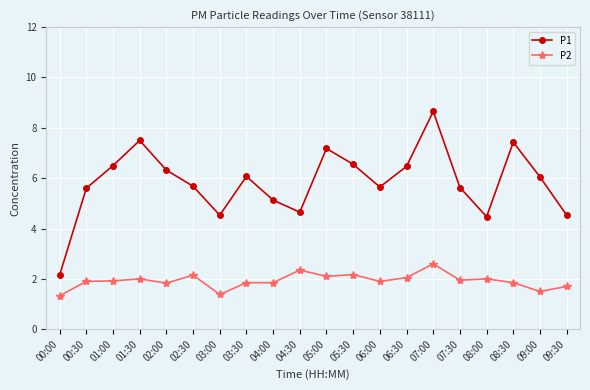

How many data points in P1 are above 6?

10